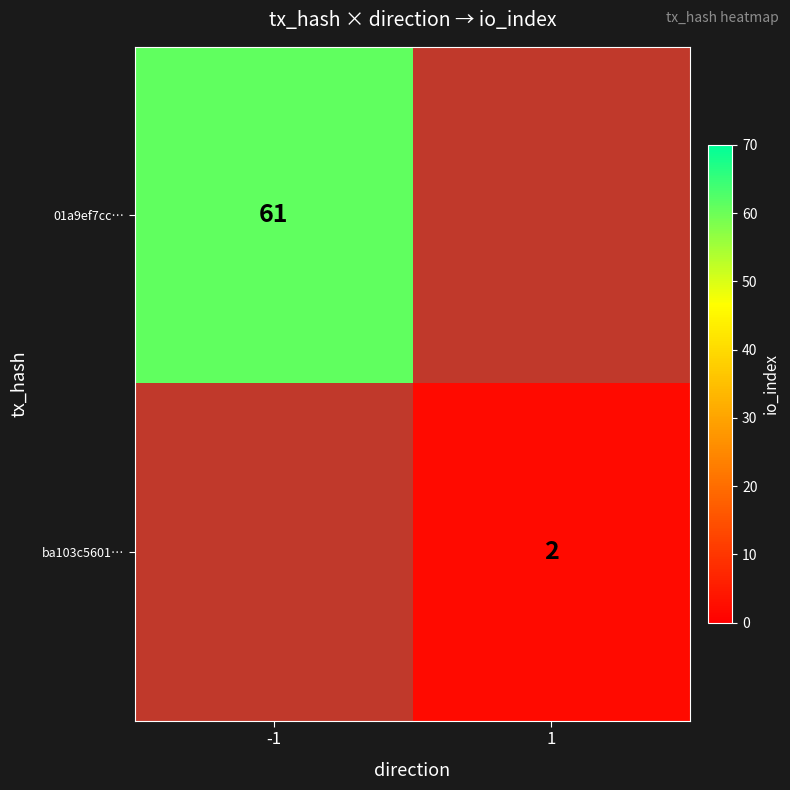

Is it true that 01a9ef7cc… equals 21 at -1?

False